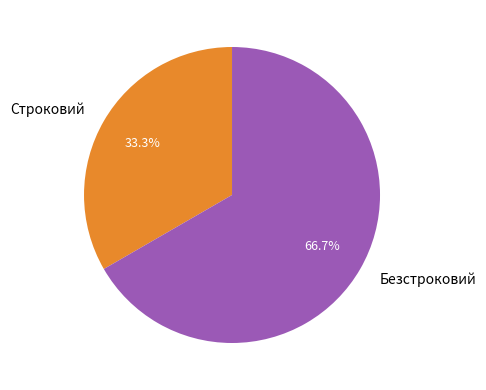

What is the largest slice in the pie chart?

Безстроковий